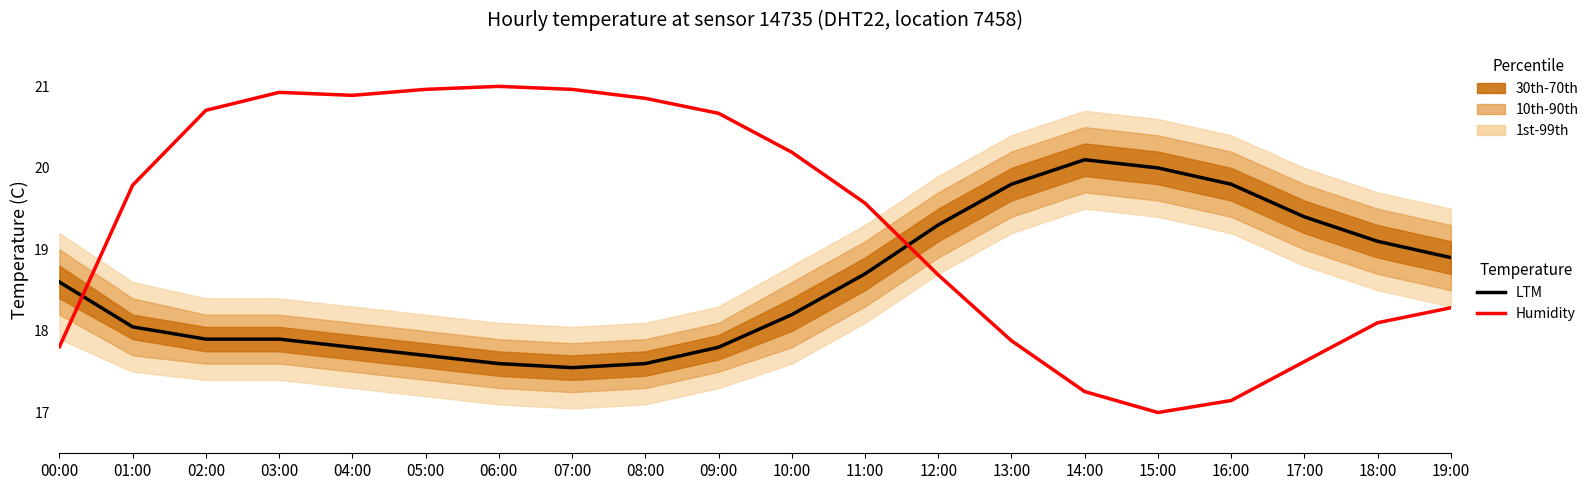

At which category does LTM reach its first local peak?

14:00